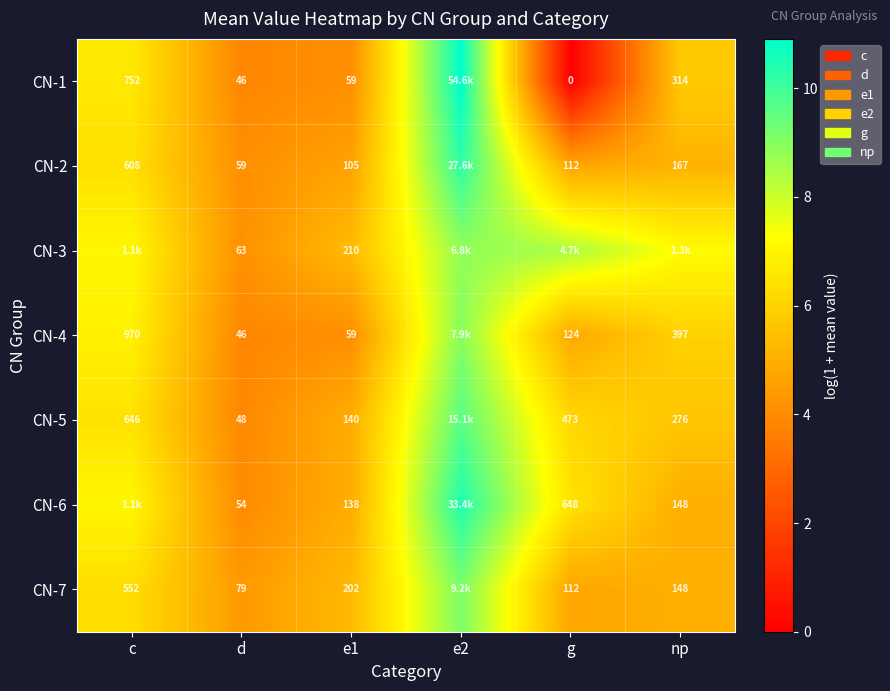

What is the difference between the highest and lowest values at e2?

2.1